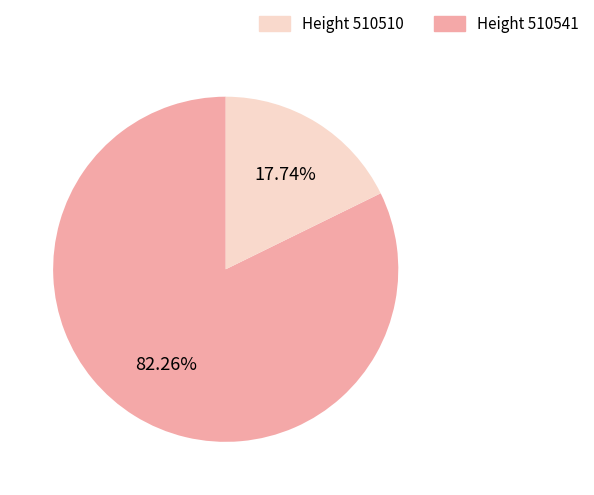

Does any single category account for the majority?

Yes